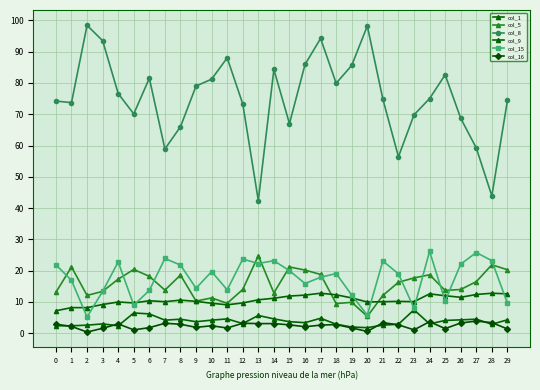

At 27, list the series in order from smallest to largest.

col_16, col_1, col_9, col_5, col_15, col_8